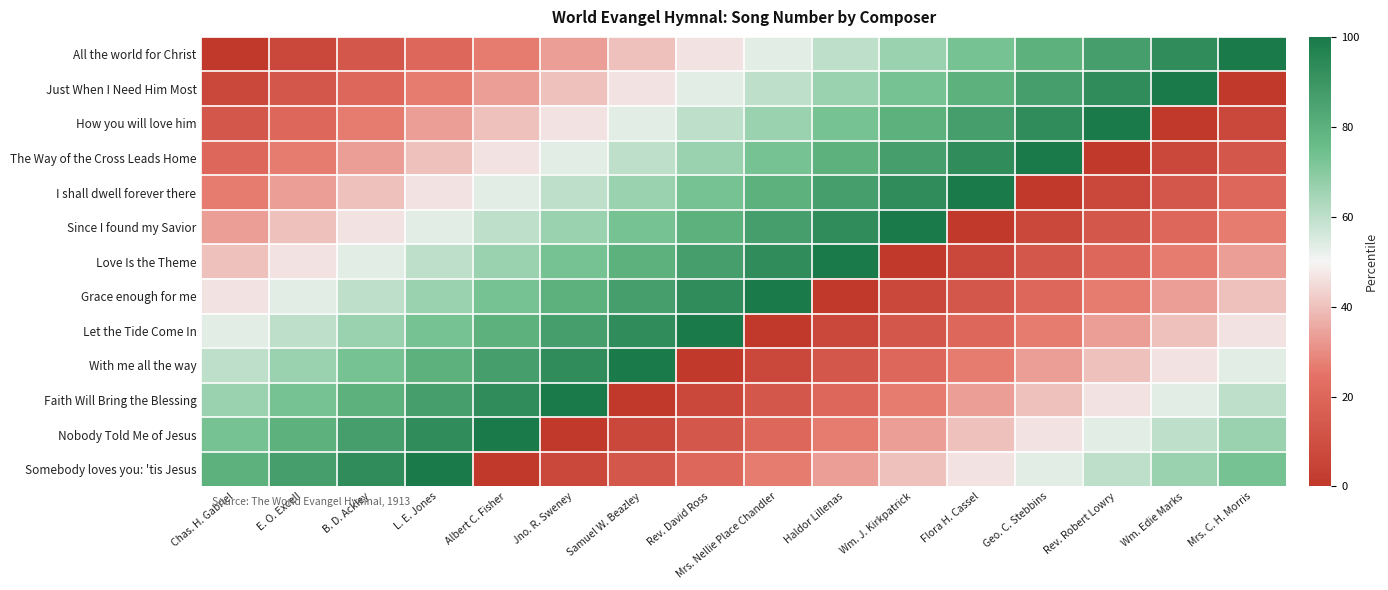

At which category does the chart reach its peak across all series?

Mrs. C. H. Morris